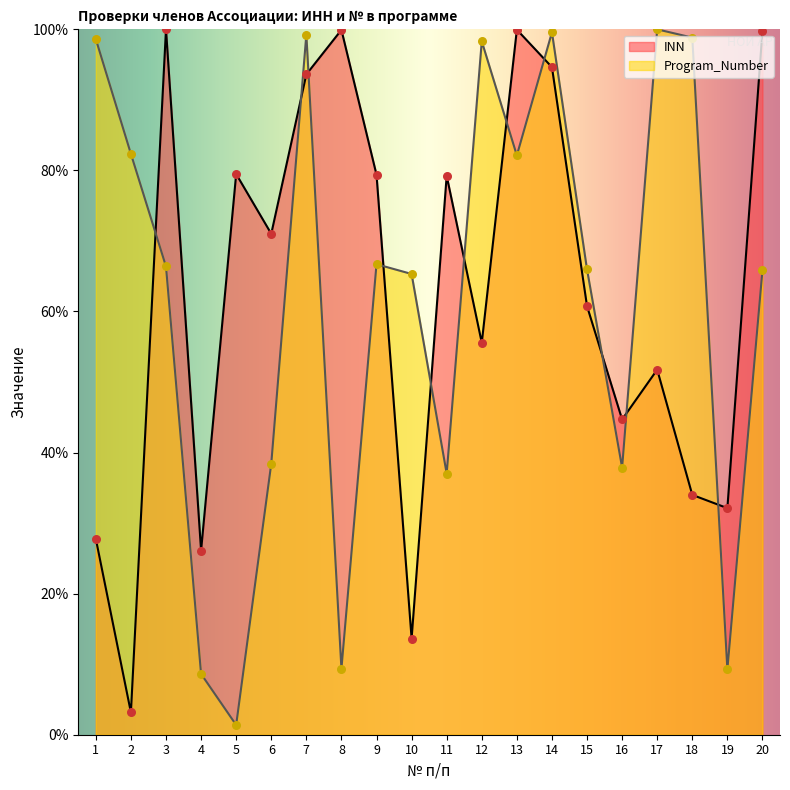

What are all the series names shown in the legend?

INN, Program_Number